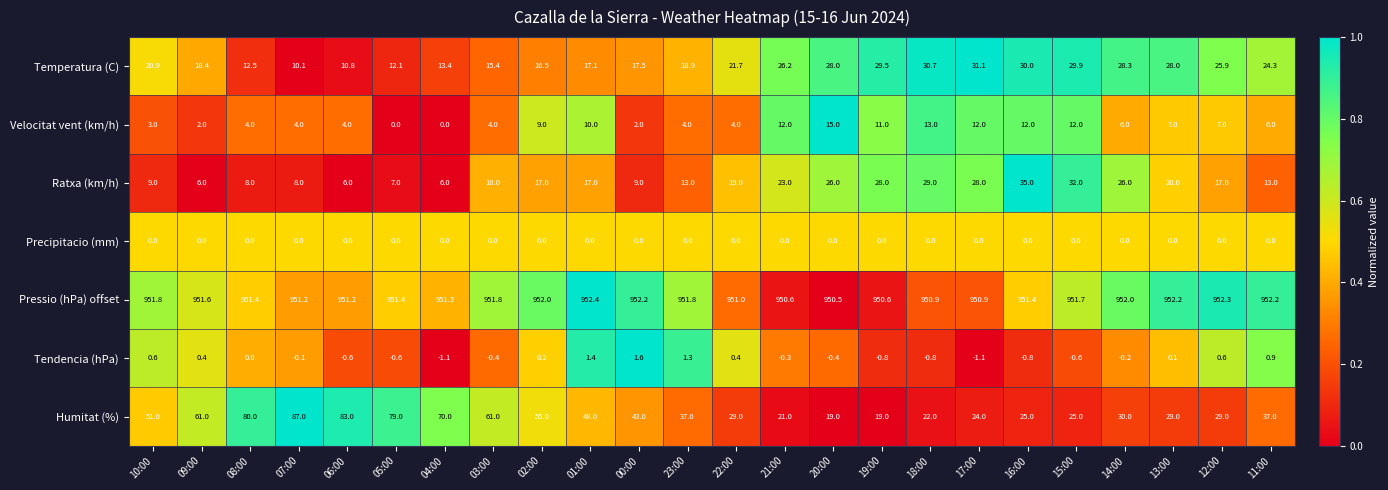

At which label is Tendencia (hPa) closest to 0?

08:00